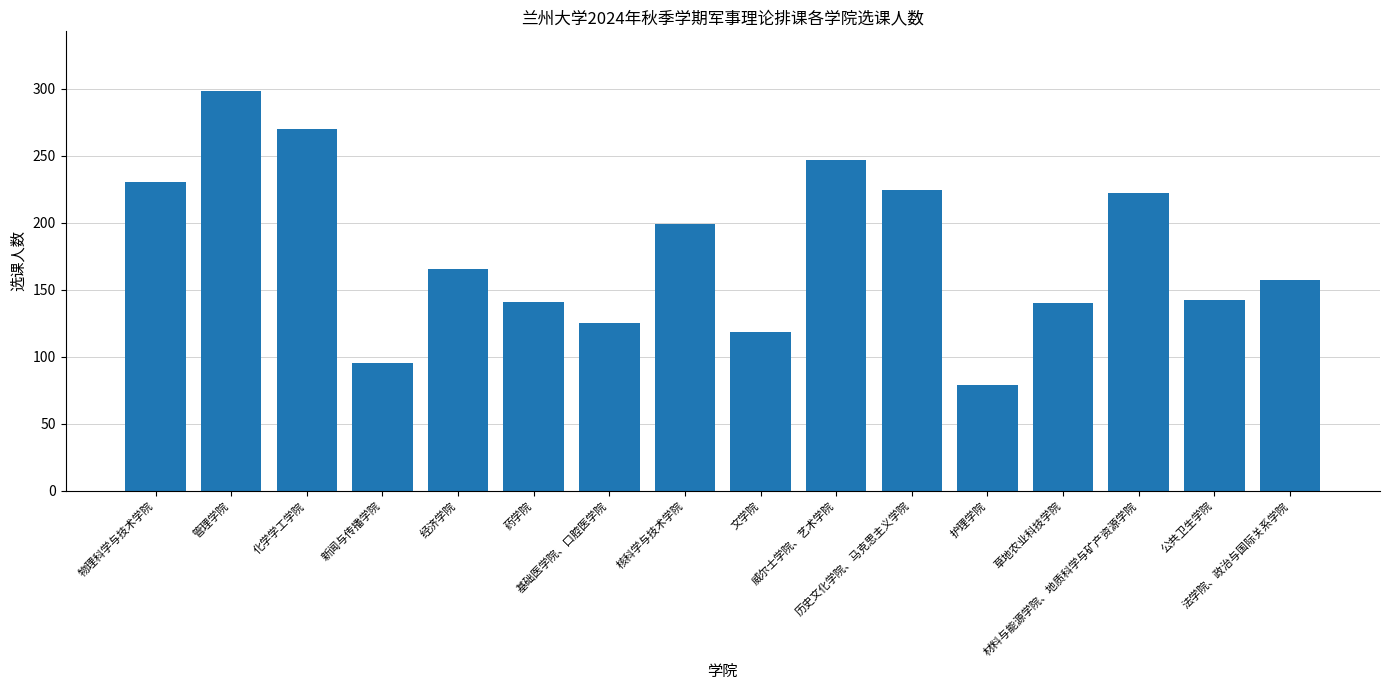

Are the bars horizontal?

No